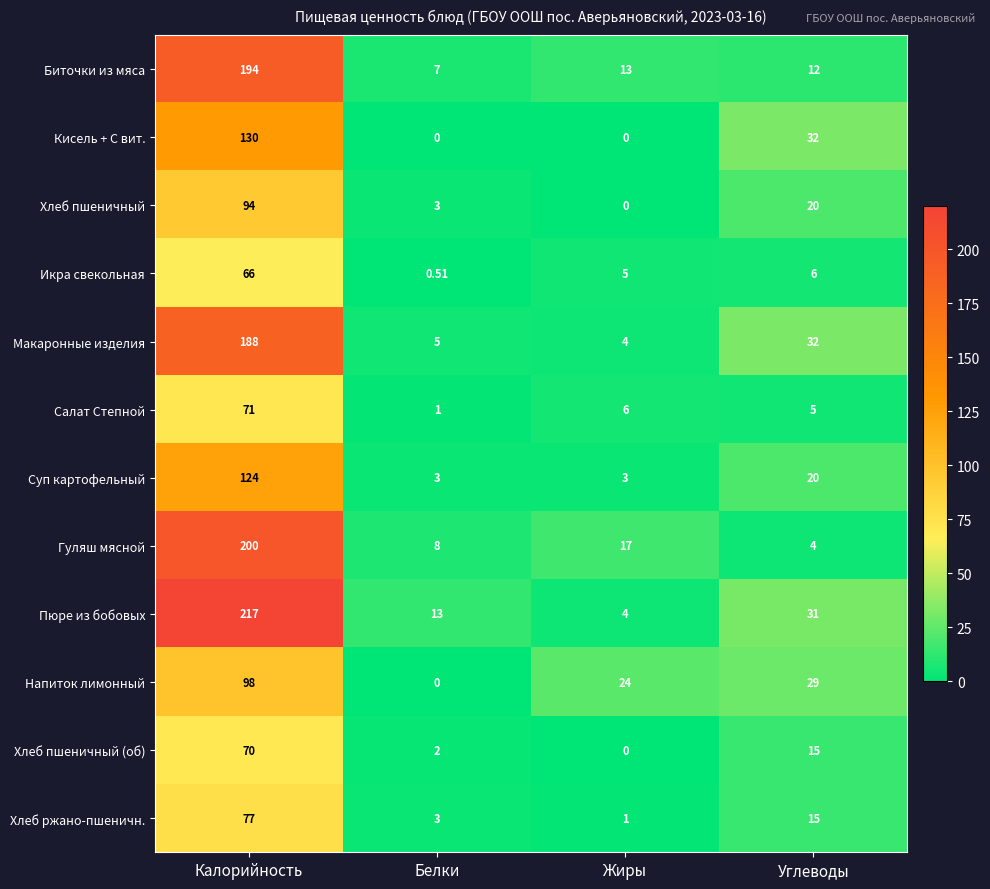

Which category has the highest value in the Биточки из мяса series?

Калорийность